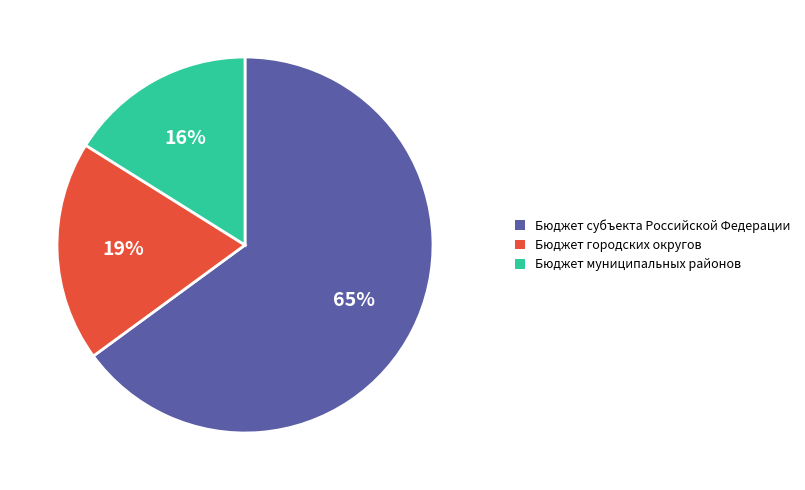

To the nearest percent, what is the average slice percentage?

33%